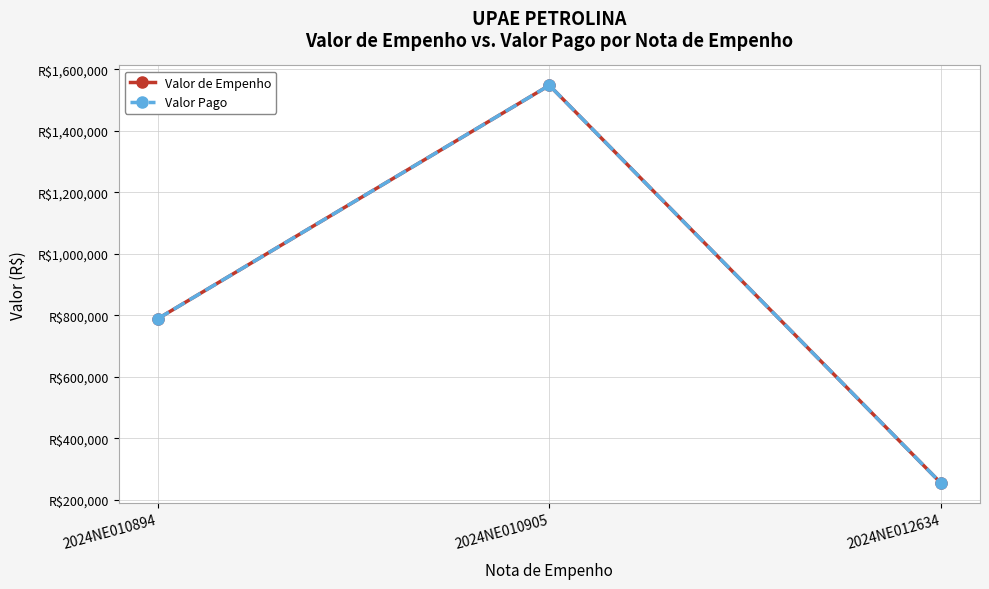

Where does the Valor Pago series first go above 789500?

2024NE010905